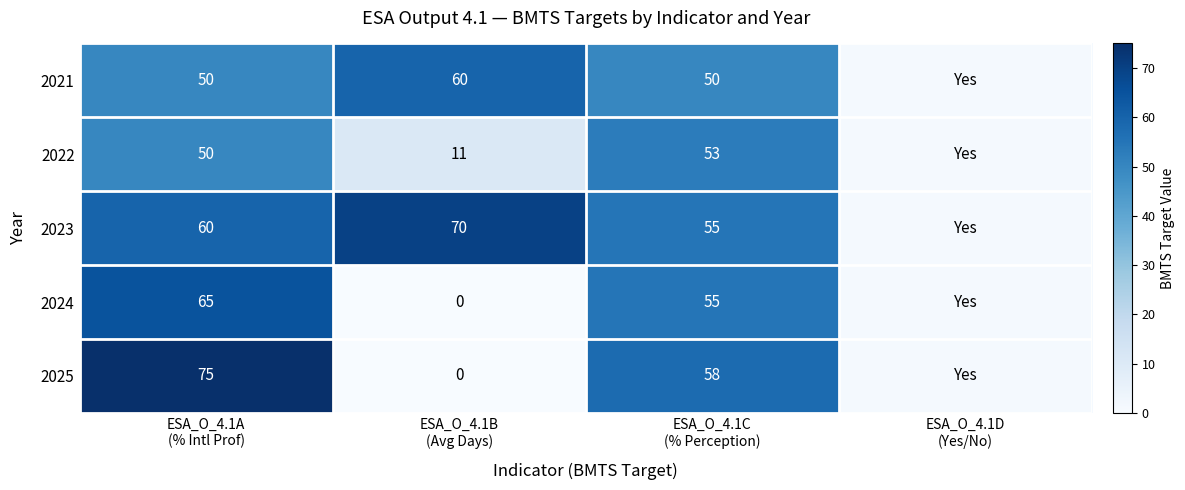

At which label does 2023 first exceed 60?

ESA_O_4.1B (Avg Days)